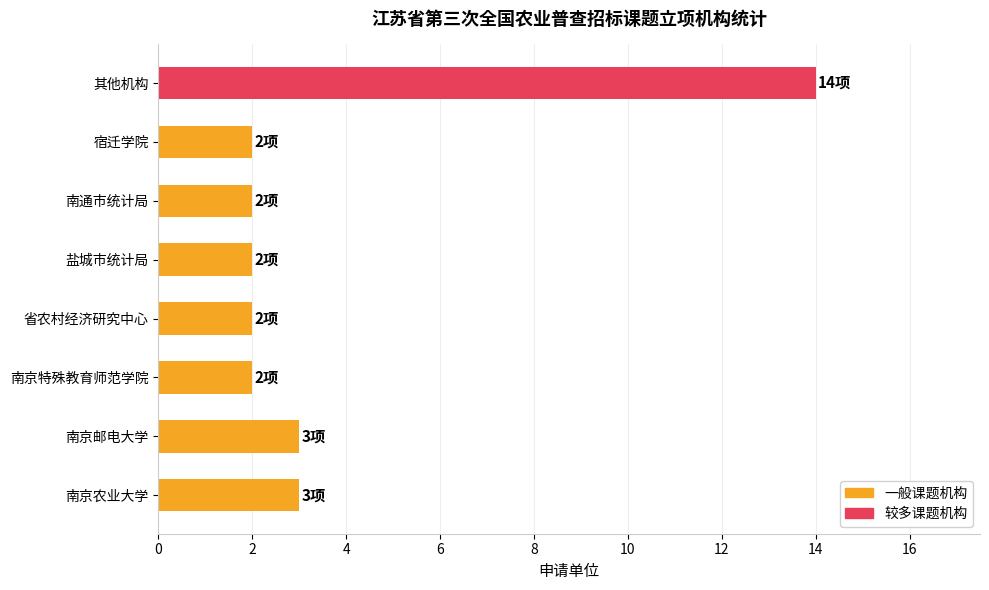

Reading top to bottom, extract all data points from this chart.

14	2	2	2	2	2	3	3